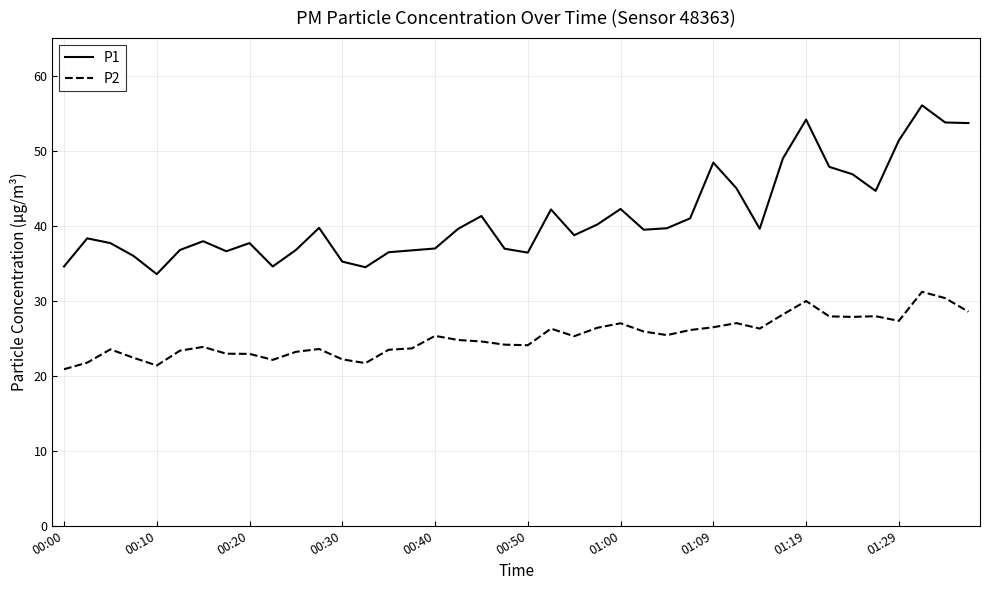

List the series in order of their overall mean, highest first.

P1, P2